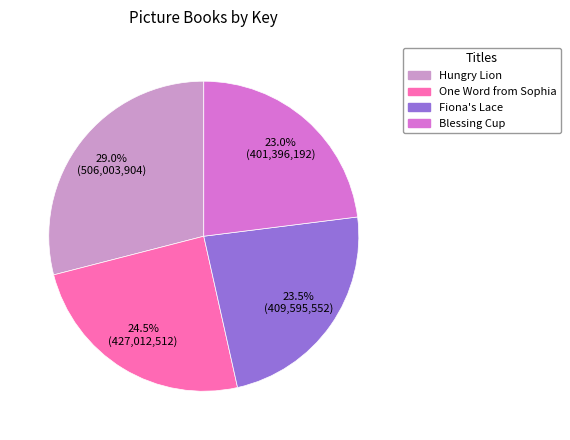

How many slices are in this pie chart?

4